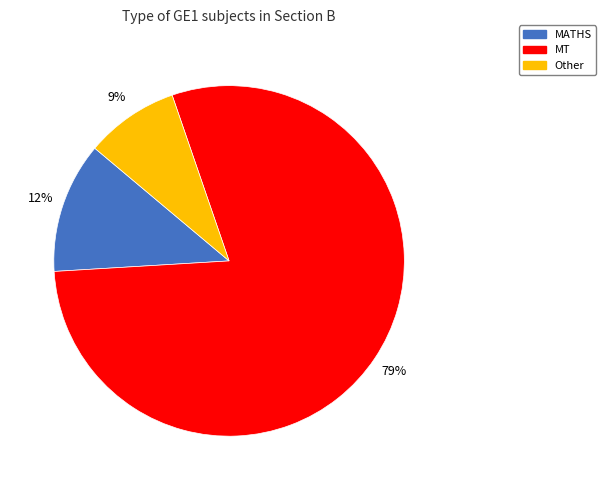

Count the number of slices in the pie.

3